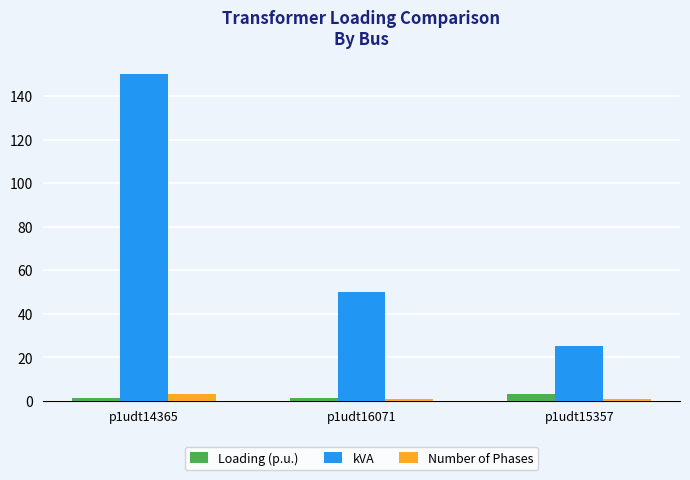

What is the average value of the Loading (p.u.) series?

2.0